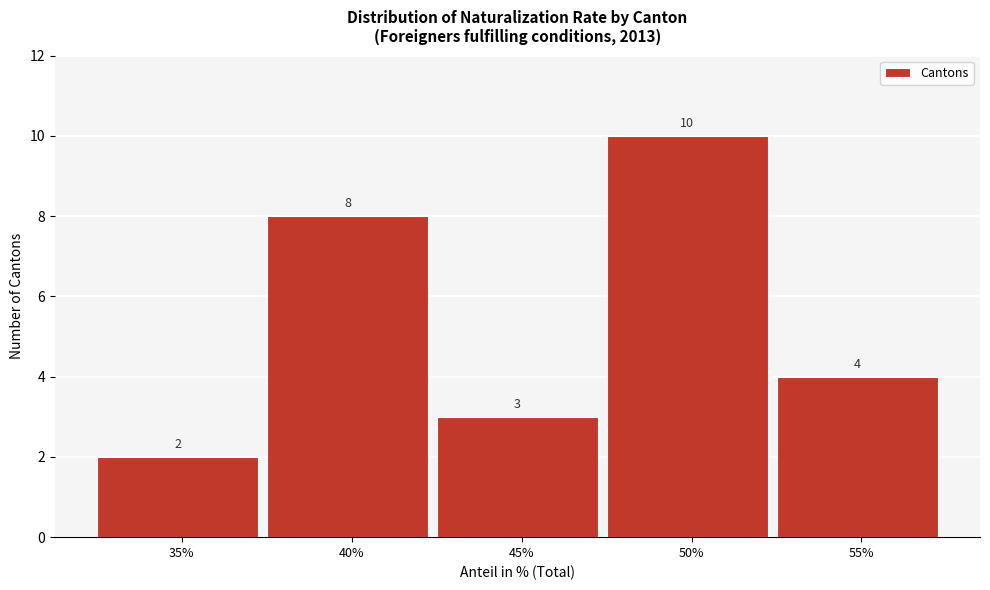

Reading left to right, extract all data points from this chart.

2	8	3	10	4